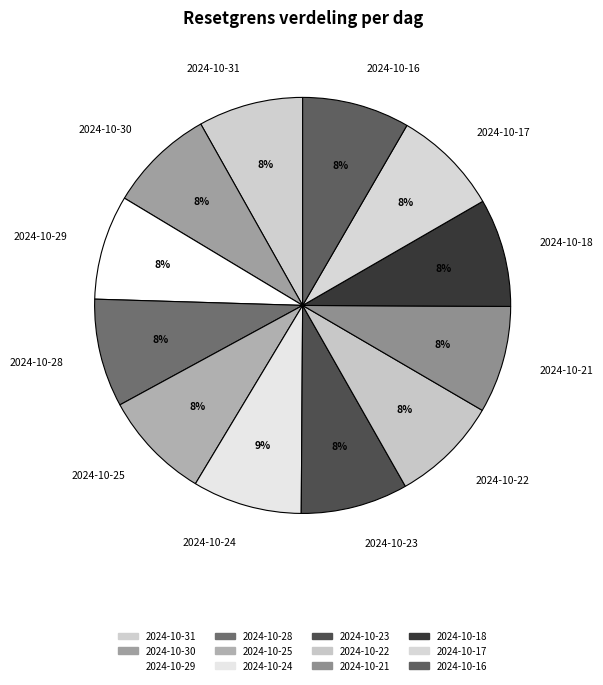

Approximately how many times larger is the value at 2024-10-30 compared to 2024-10-21?

1.0